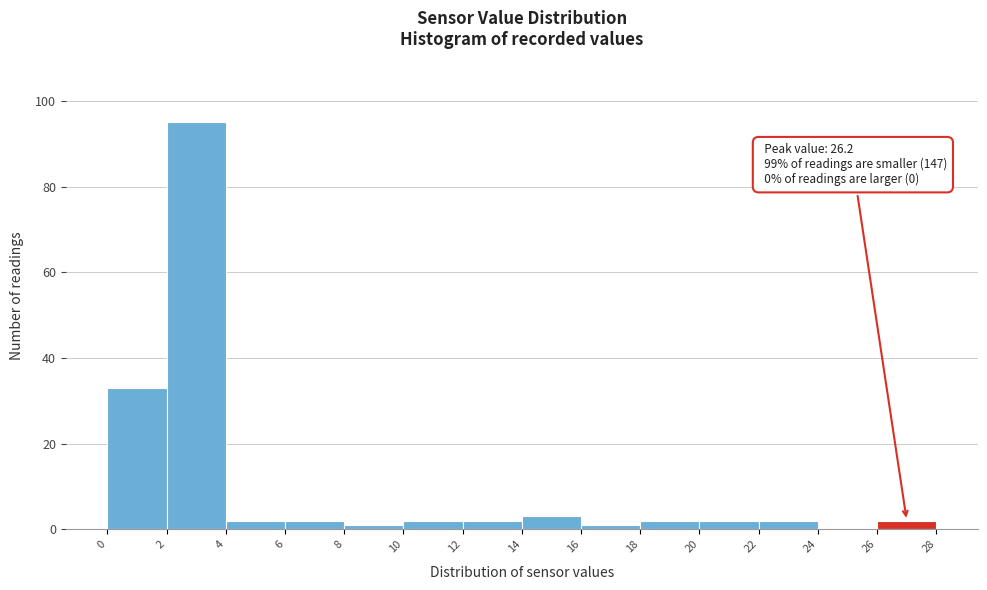

Over which range of the x-axis is the bar tallest?

2 to 4